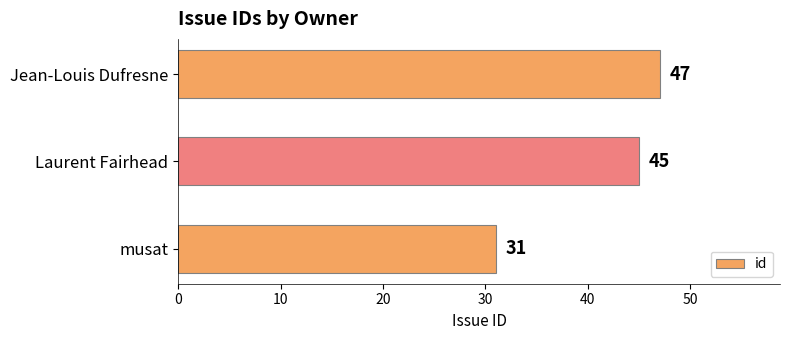

What is the sum of the values at Laurent Fairhead and Jean-Louis Dufresne?

92